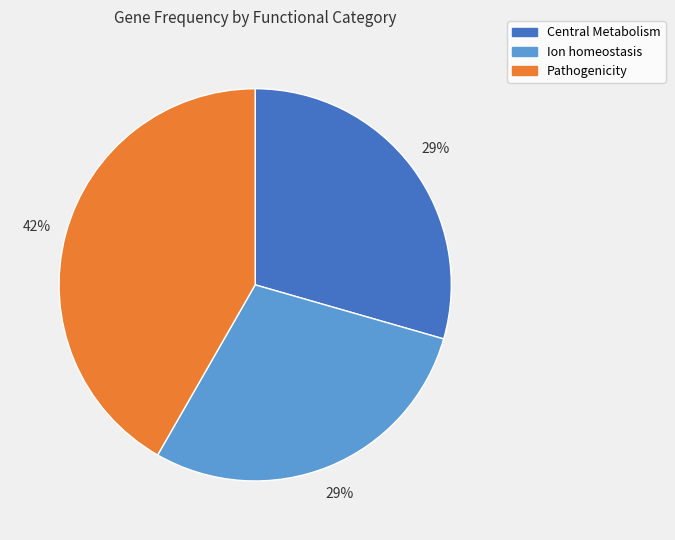

To the nearest percent, what is the difference between the largest and smallest slice percentages?

13%